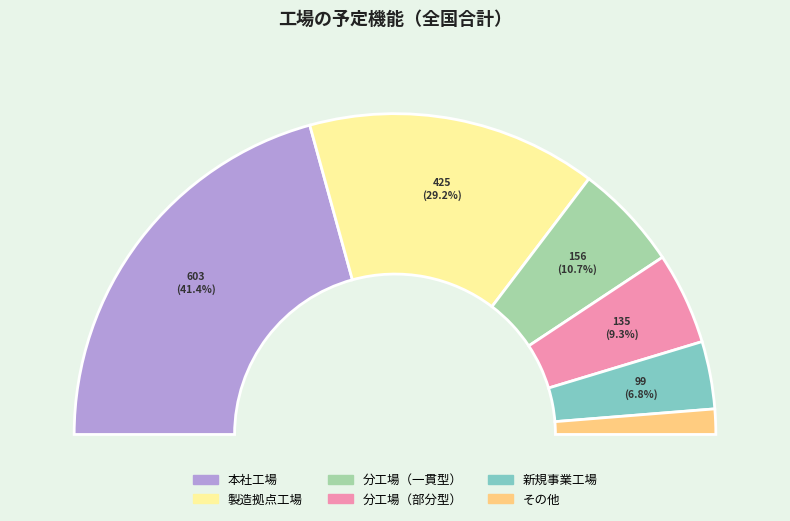

What percentage is the 分工場（一貫型） slice, to the nearest percent?

11%